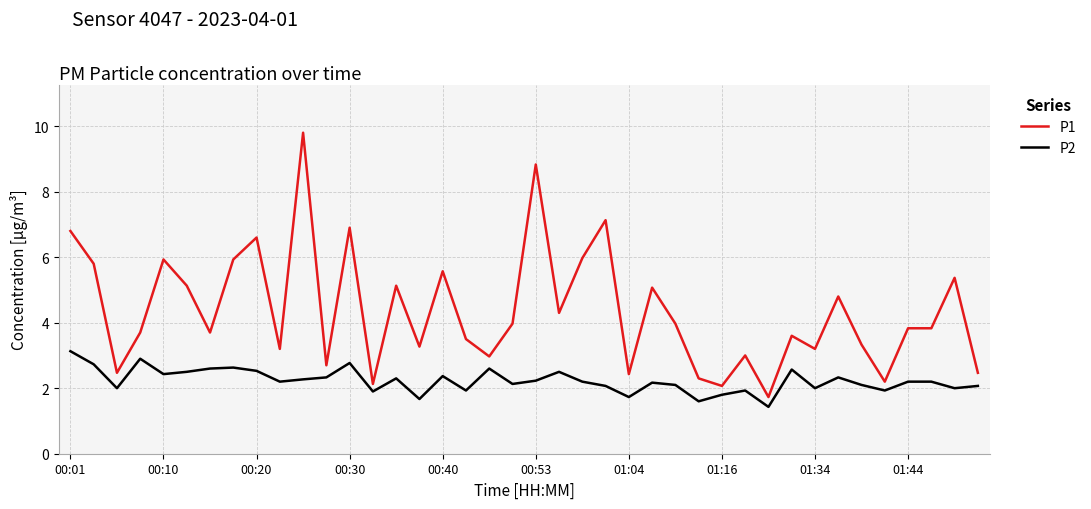

Which series has the largest total across all categories?

P1